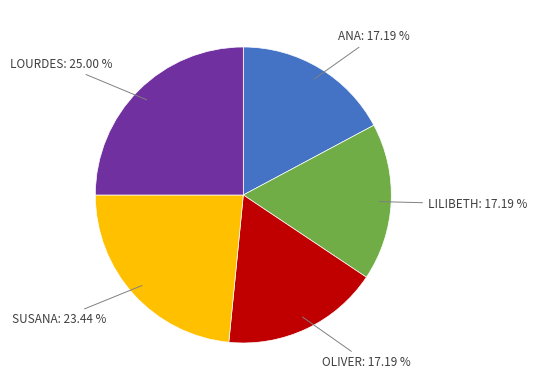

How many segments does this pie chart have?

5